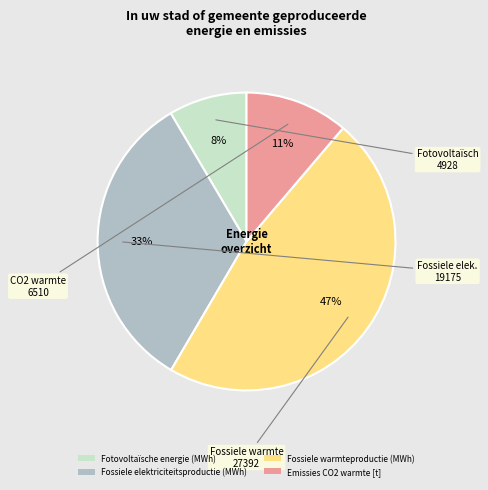

How many segments does this pie chart have?

4